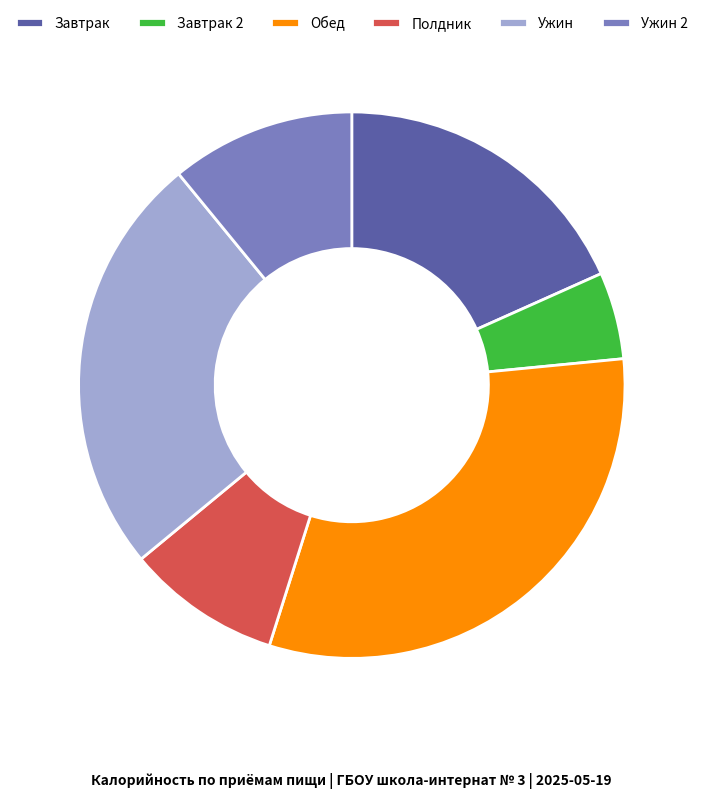

How many slices are in this pie chart?

6